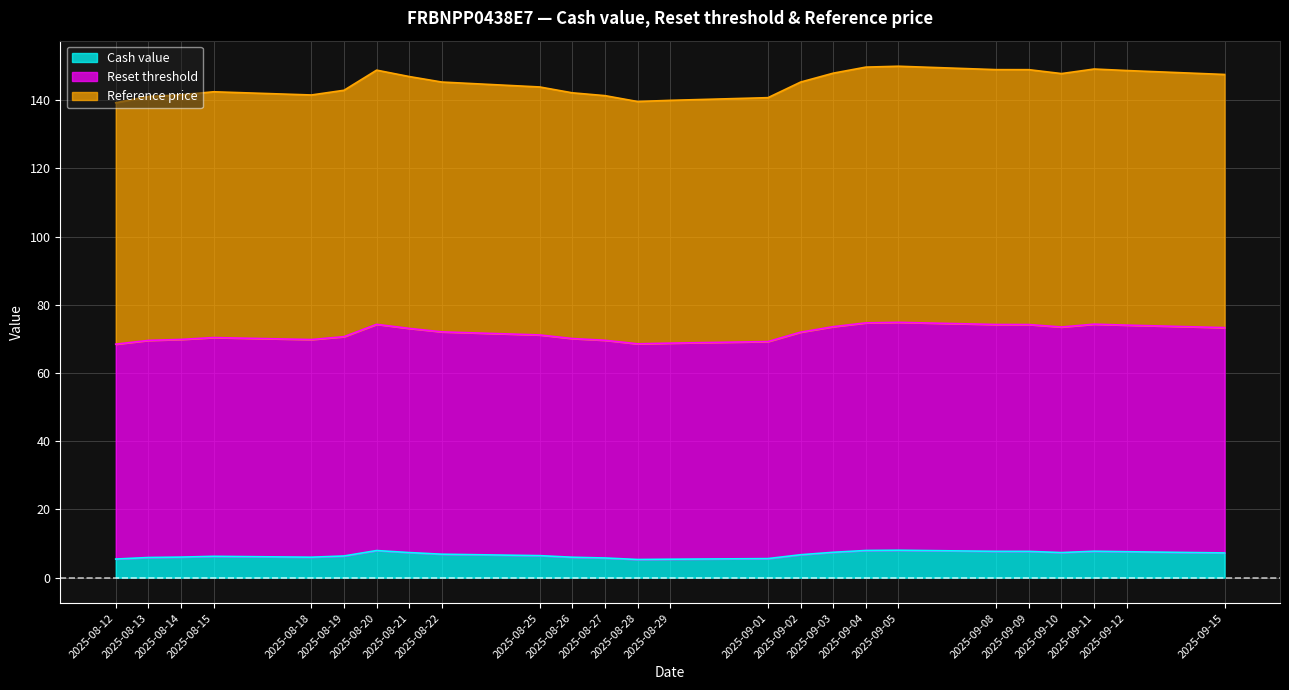

What is the minimum value for Cash value?

5.3